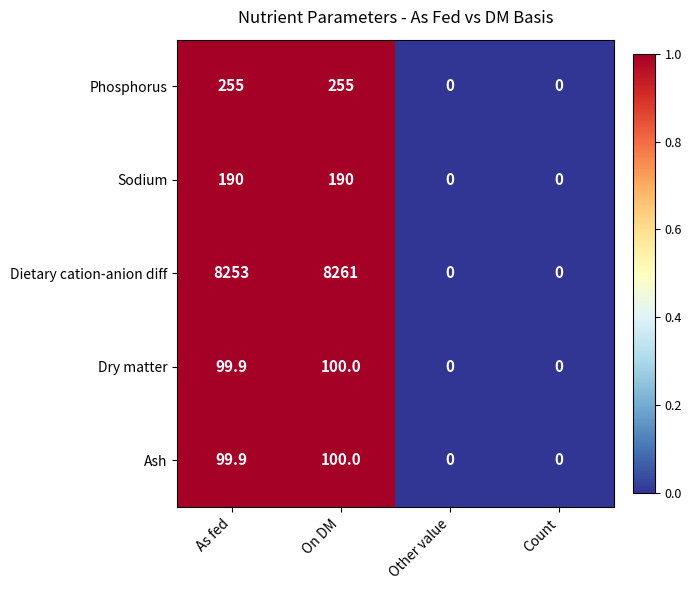

True or false: Dietary cation-anion diff has a value of 8253.0 at As fed.

True